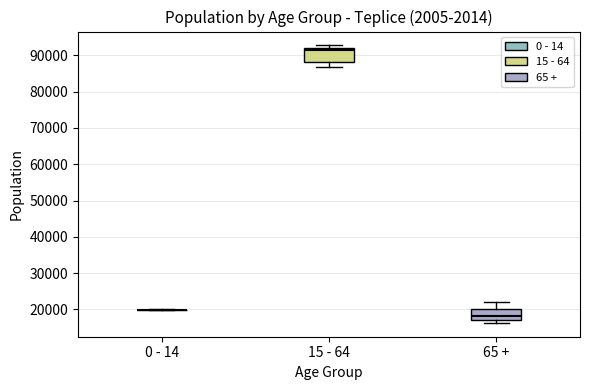

Reading left to right, read every box against the y-axis: the position of its median line, the range the box covers, and the ends of its whiskers. The values are not printed on the chart, so give them approximately, as read against the axis.

0 - 14: box collapsed to a line at 20000, whiskers 20000 to 20000
15 - 64: median 91000, box 88000 to 92000, whiskers 87000 to 93000
65 +: median 18000, box 17000 to 20000, whiskers 16000 to 22000